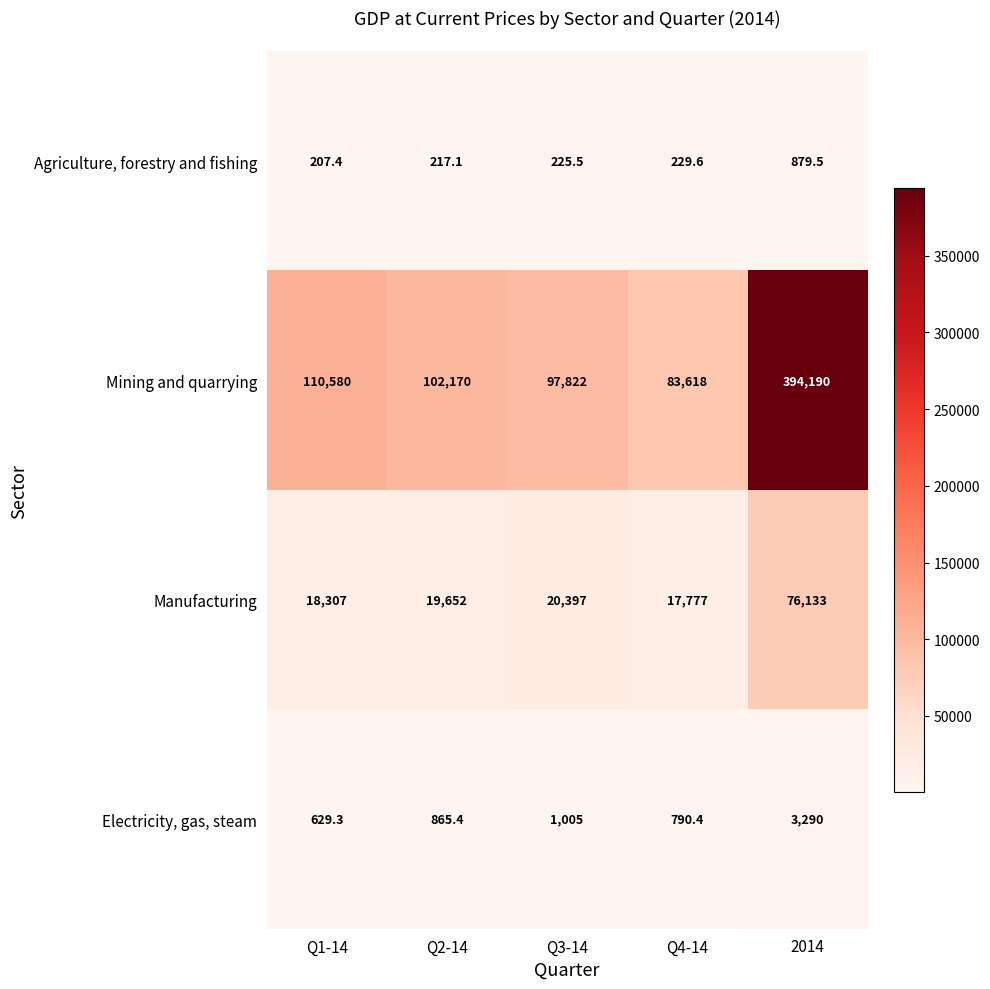

What is the difference between the Manufacturing values at 2014 and Q3-14?

55736.0